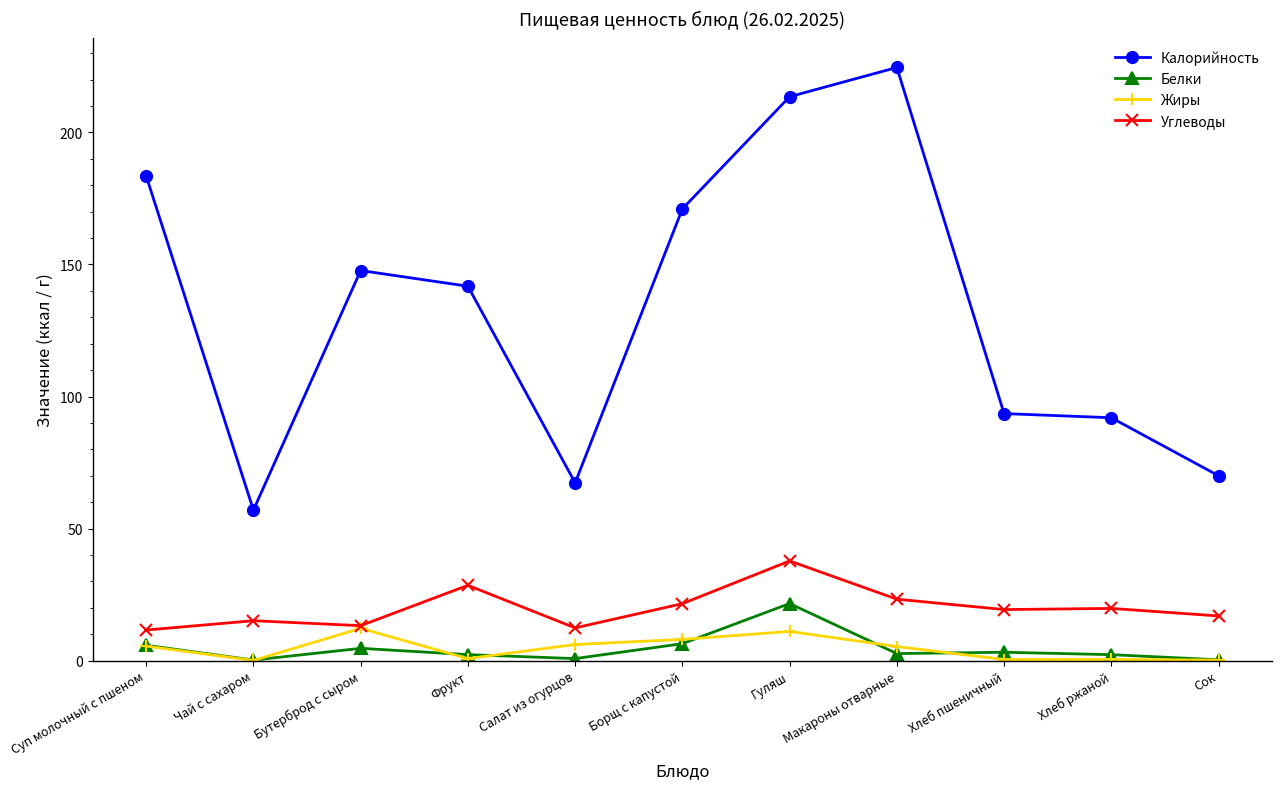

Which series changed the most between Суп молочный с пшеном and Макароны отварные?

Калорийность